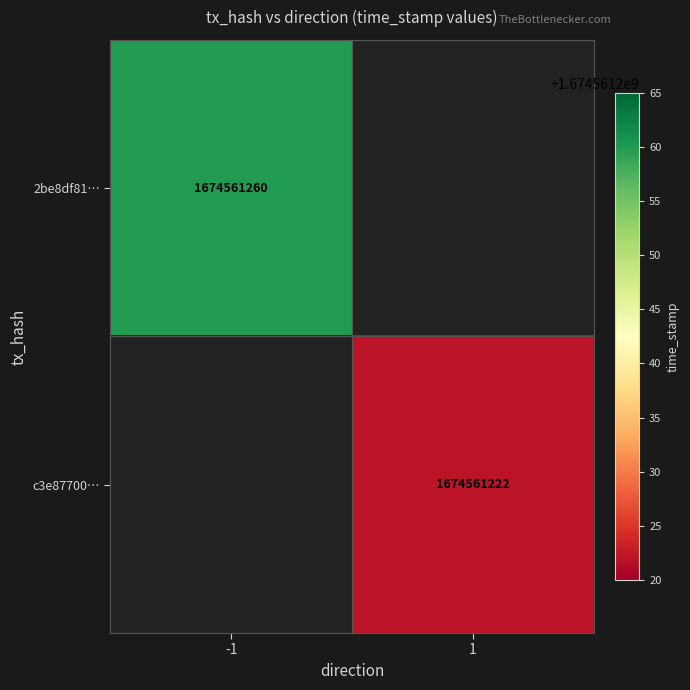

How many categories are shown in the chart?

2